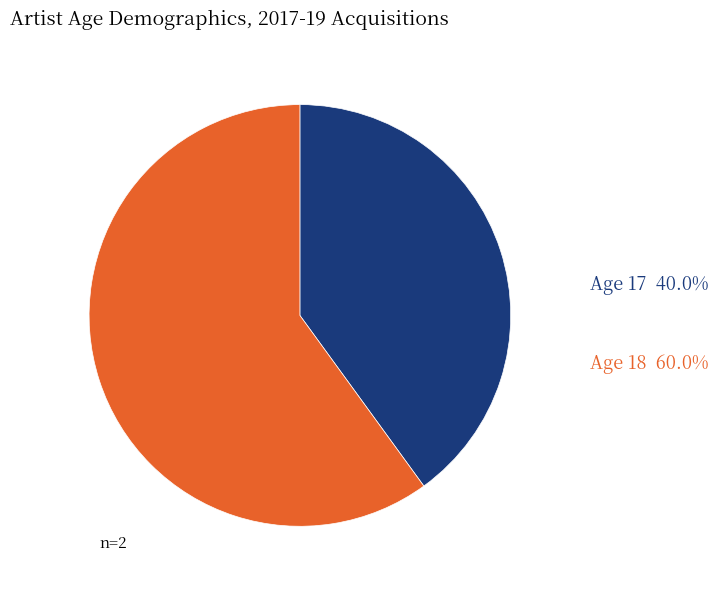

How many slices are in this pie chart?

2